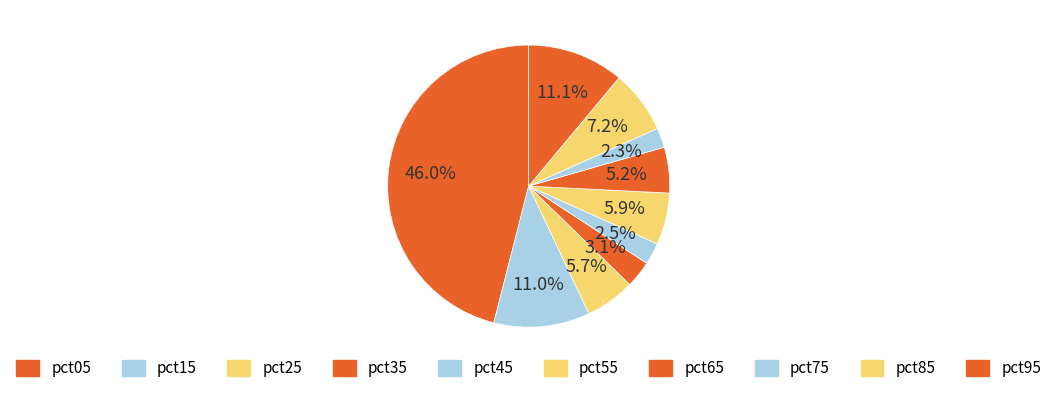

Combined, do pct05 and pct65 account for over 50%?

Yes